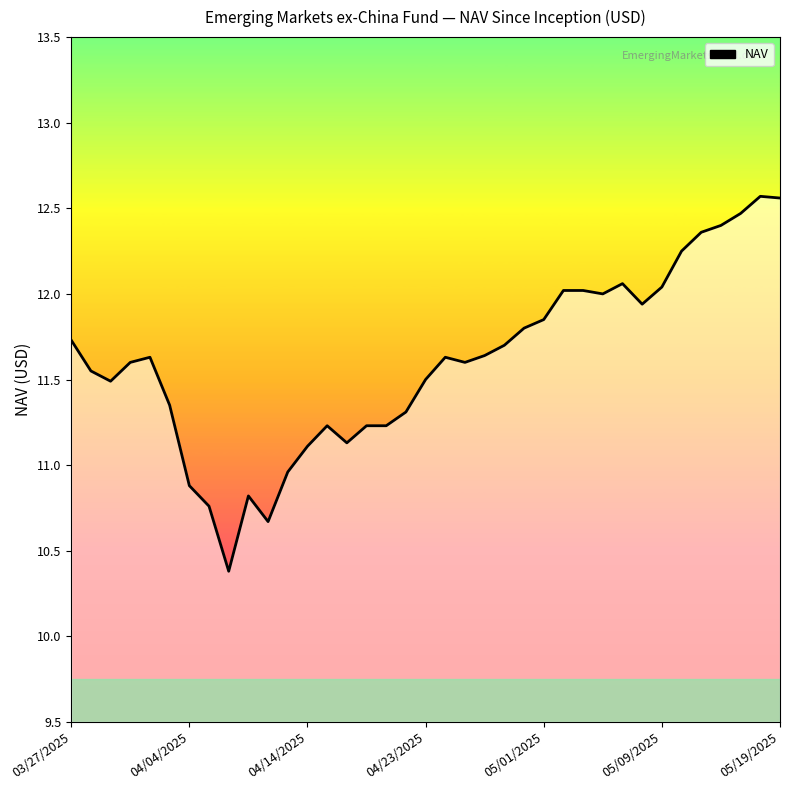

What is the smallest value displayed?

10.4